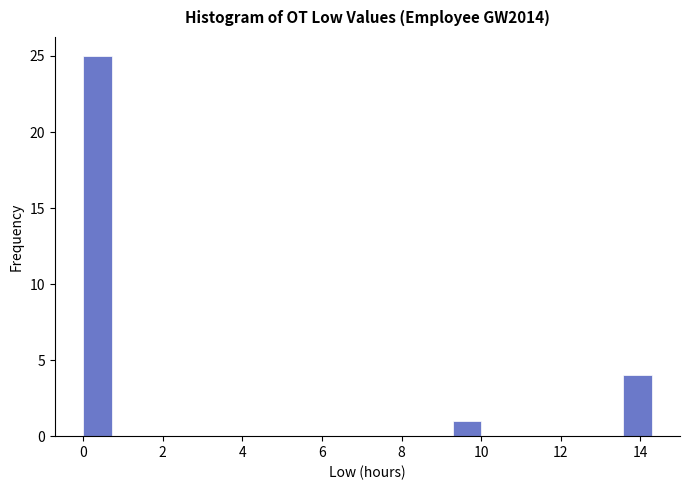

Around what value on the x-axis is the tallest bar? Give the approximate position of its centre, as read against the axis.

0.4